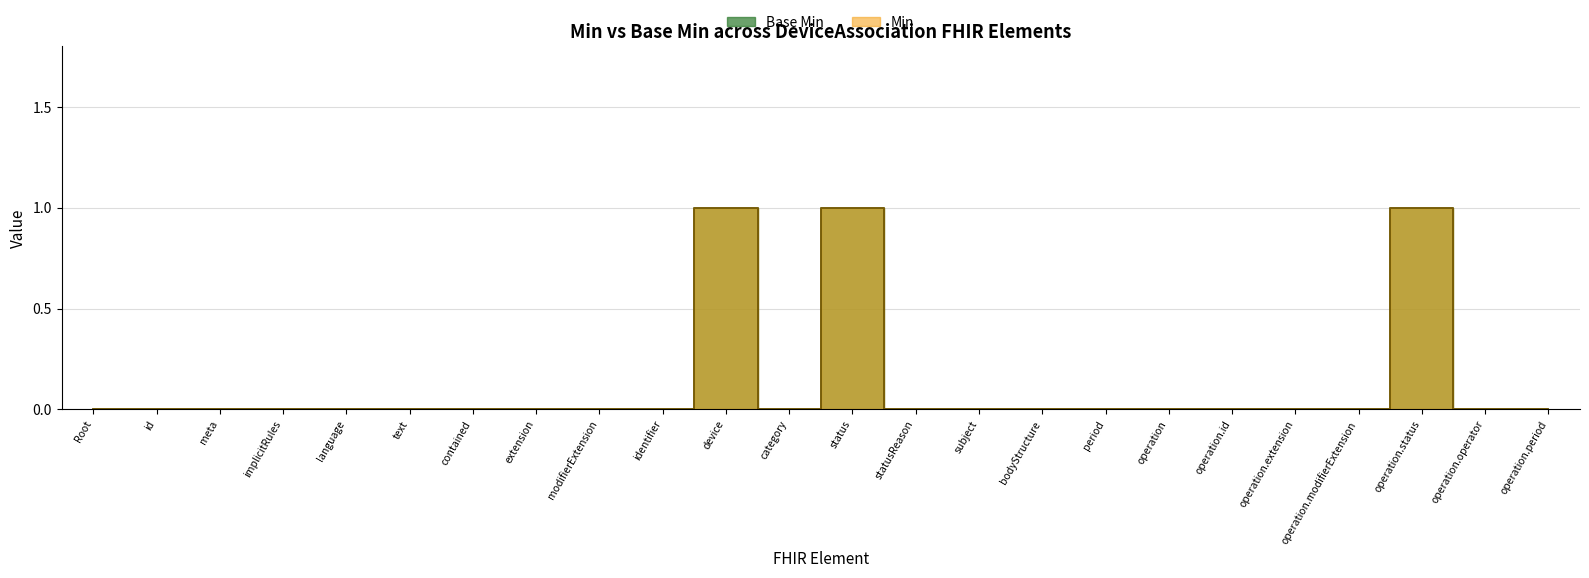

Rank the categories by Min value from highest to lowest.

device, status, operation.status, Root, id, meta, implicitRules, language, text, contained, extension, modifierExtension, identifier, category, statusReason, subject, bodyStructure, period, operation, operation.id, operation.extension, operation.modifierExtension, operation.operator, operation.period